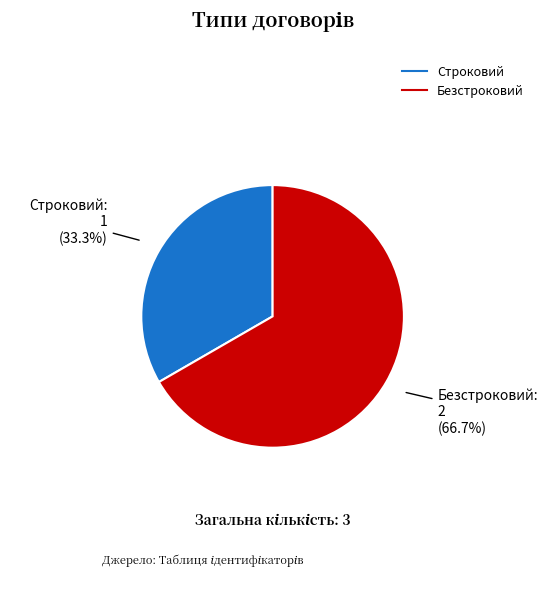

Which slice is the smallest?

Строковий